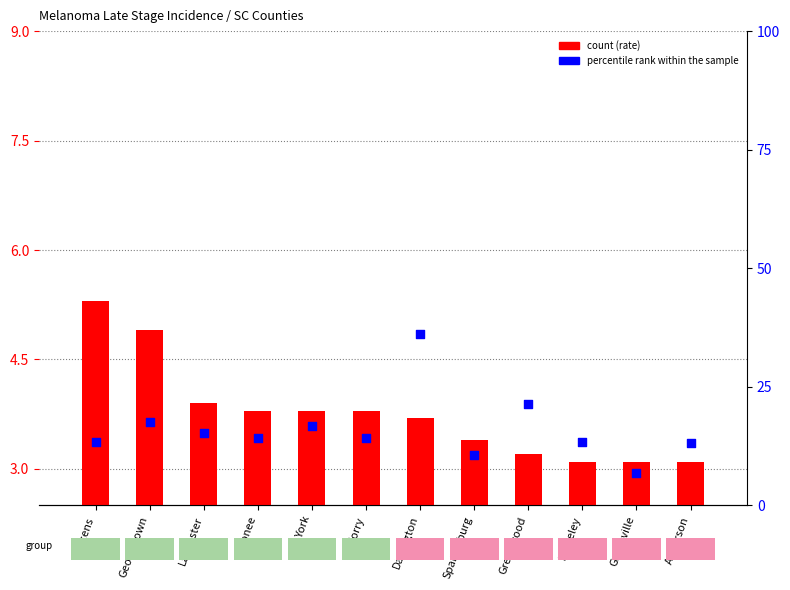

What is the total value across all series at Georgetown?

22.5